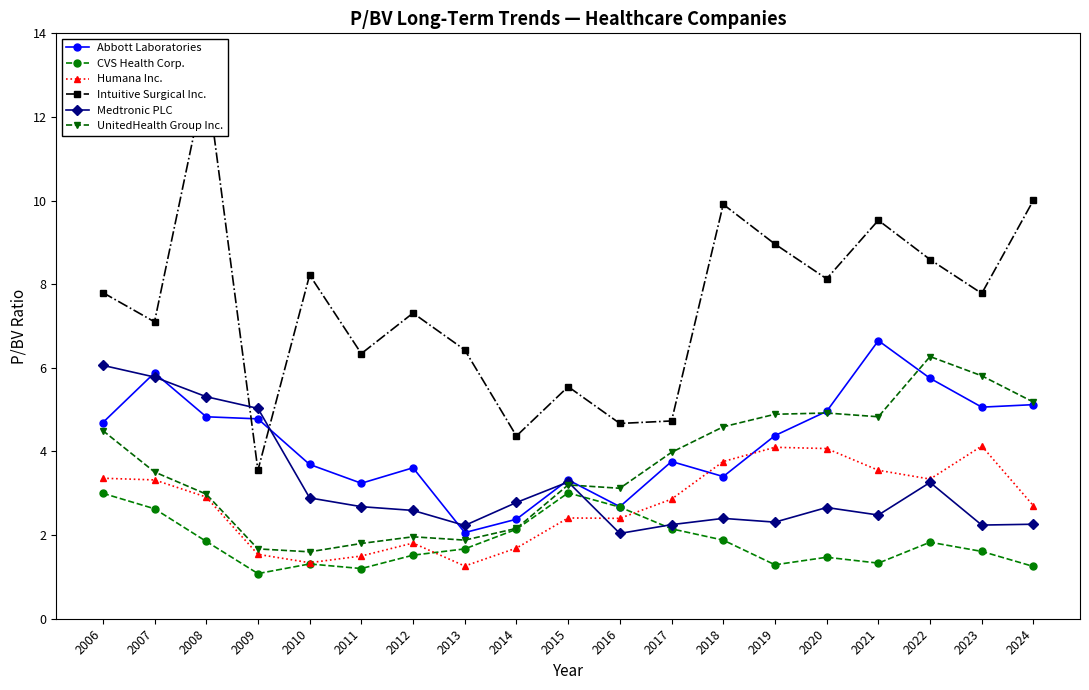

What is the value of the UnitedHealth Group Inc. point at the 11th from the left?

3.1